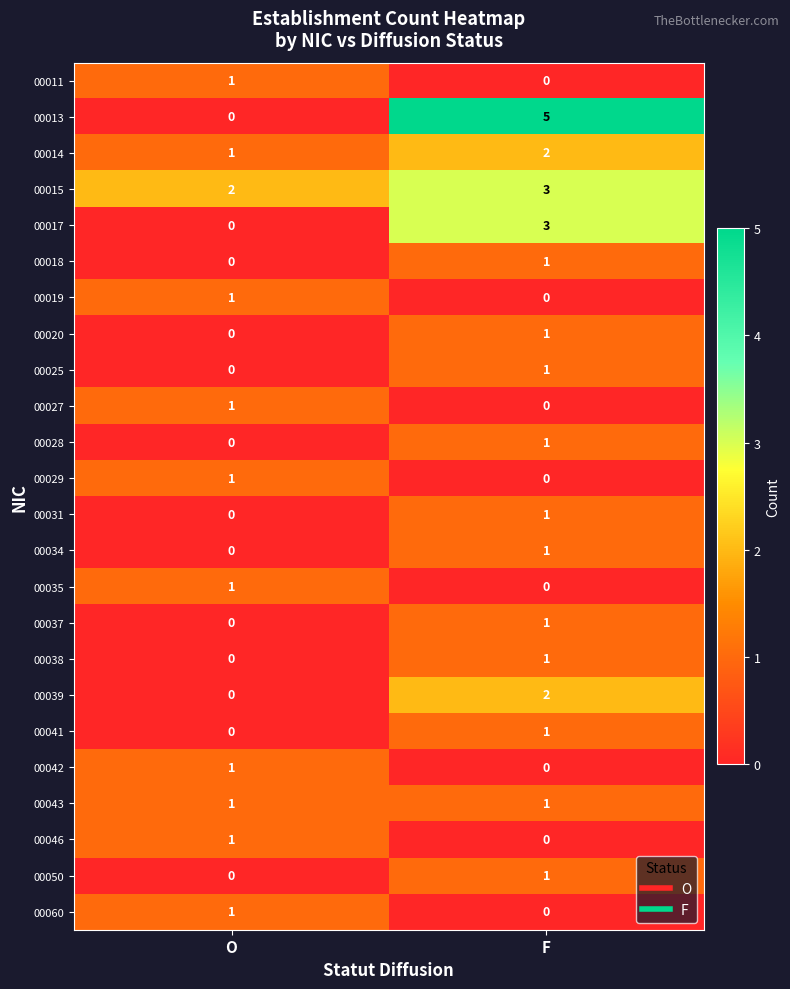

What is the difference between the highest and lowest values at F?

5